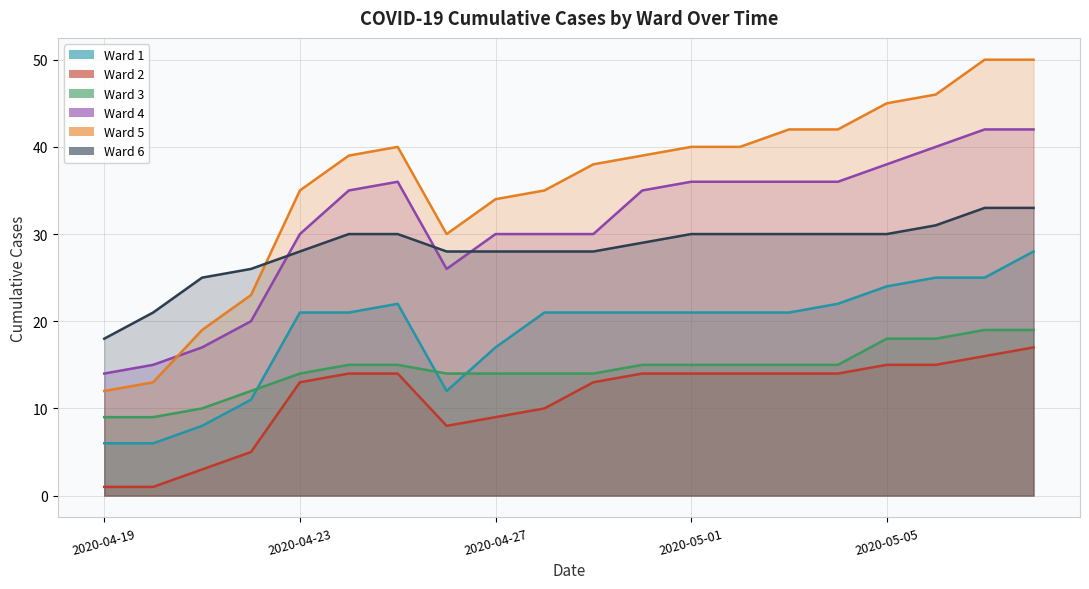

At which category does Ward 5 reach its first local valley?

2020-04-28